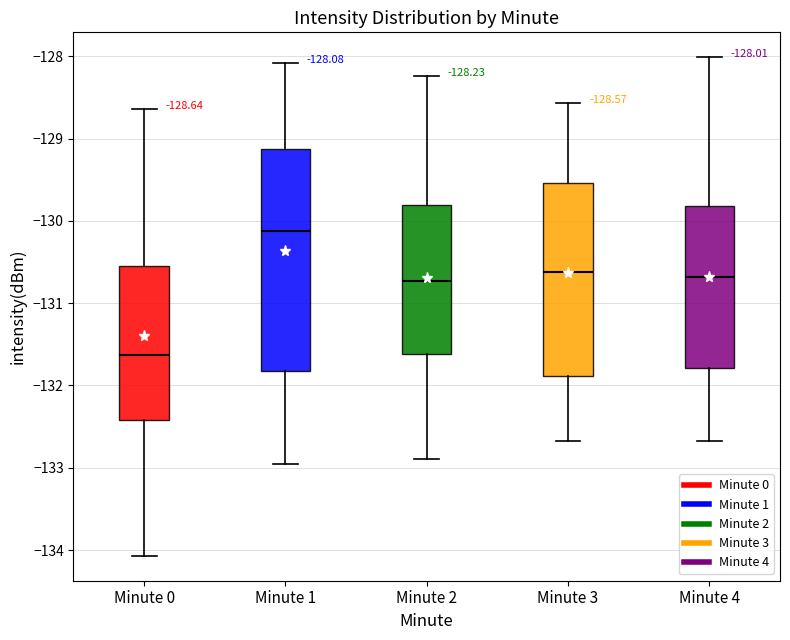

Which box's median line is the lowest?

Minute 0